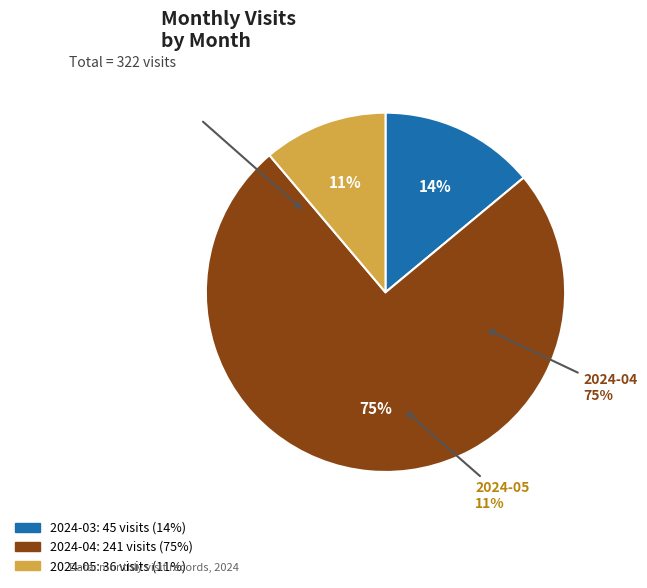

To the nearest percent, what is the average slice percentage?

33%